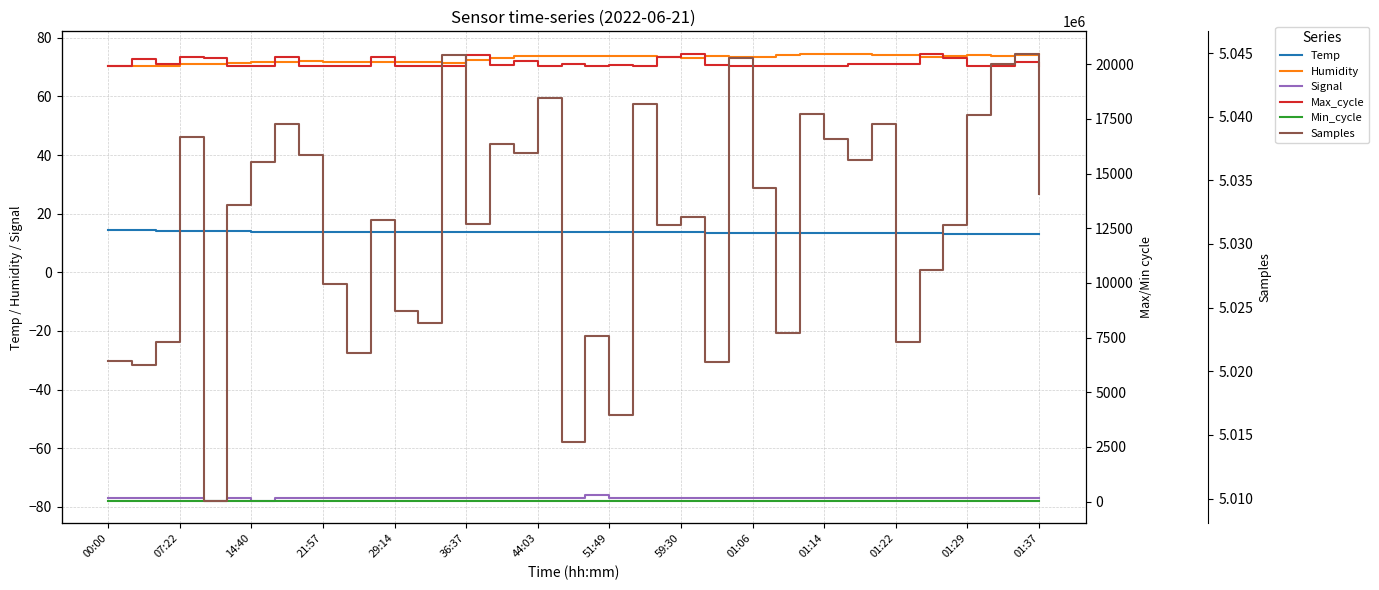

What is the sum of all Signal values?

-3081.0